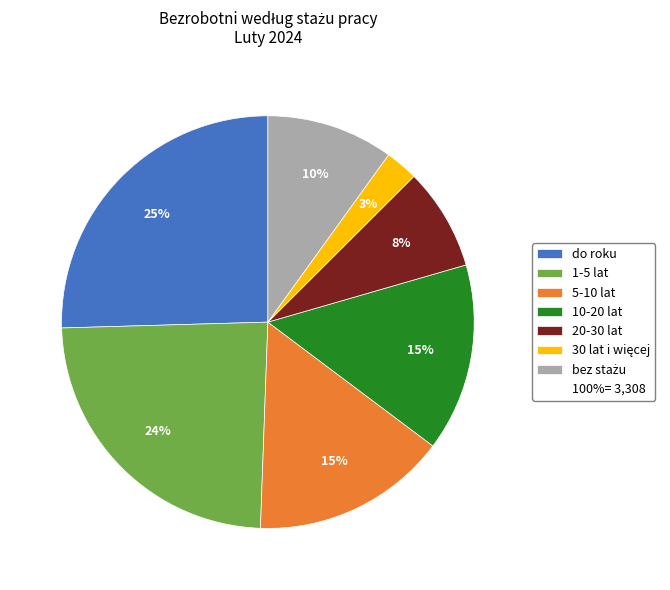

To the nearest percent, what is the average slice percentage?

14%